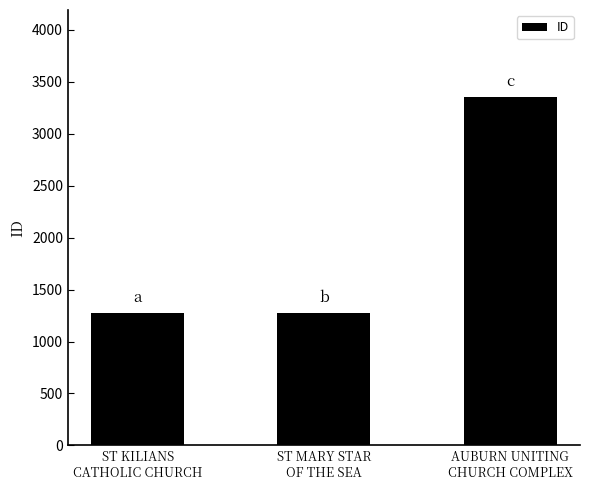

What is the maximum value shown in the chart?

3354